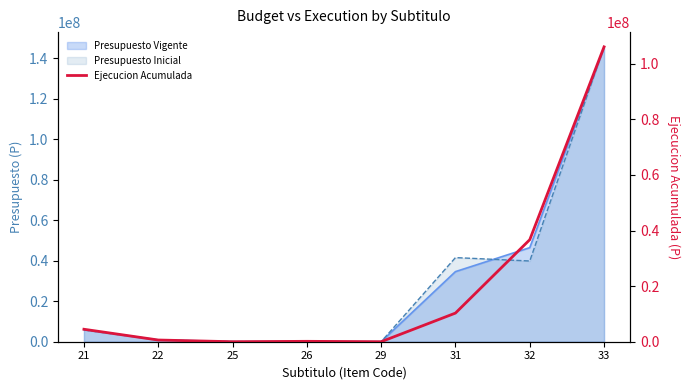

Reading left to right, list all the values displayed in this chart.

21=4485269	22=614967	25=0	26=142401	29=0	31=10305482	32=36714738	33=106107223